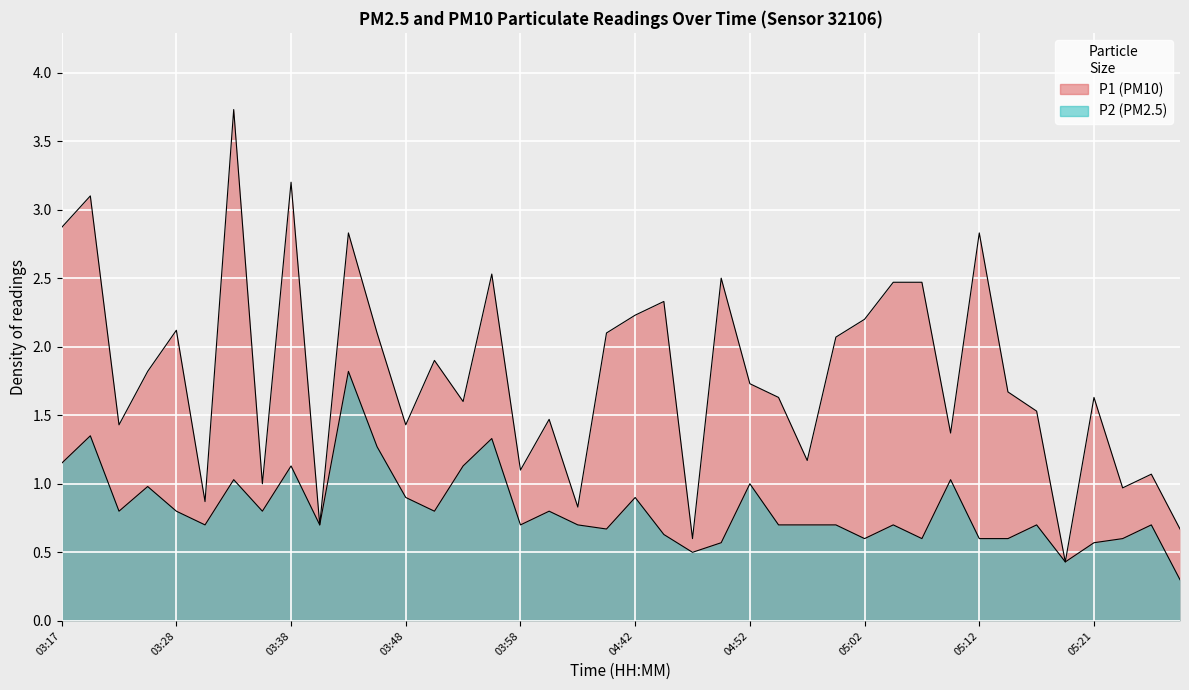

Rank the categories by P1 value from lowest to highest.

05:19, 04:47, 05:29, 03:40, 04:37, 03:30, 05:24, 03:35, 05:26, 03:58, 04:57, 05:09, 03:23, 03:48, 04:35, 05:16, 03:53, 04:54, 05:21, 05:14, 04:52, 03:25, 03:50, 04:59, 03:45, 04:40, 03:28, 05:02, 04:42, 04:44, 05:04, 05:07, 04:49, 03:55, 03:43, 05:12, 03:17, 03:20, 03:38, 03:33